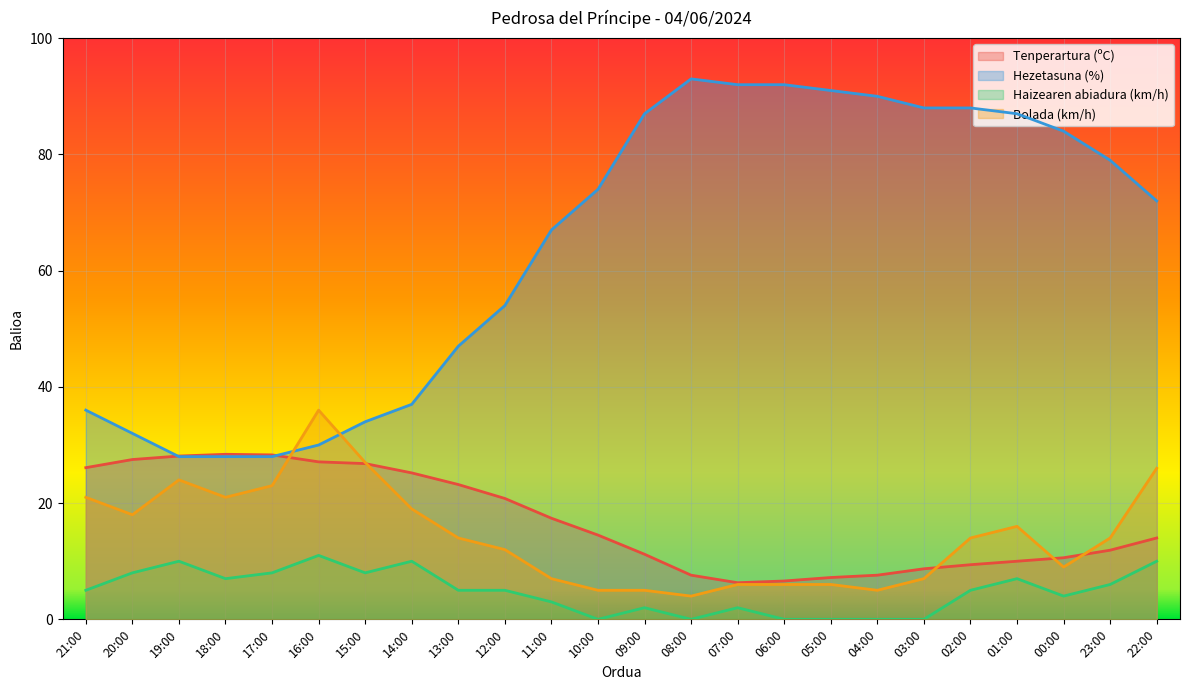

What is the total value across all series at 21:00?

88.1